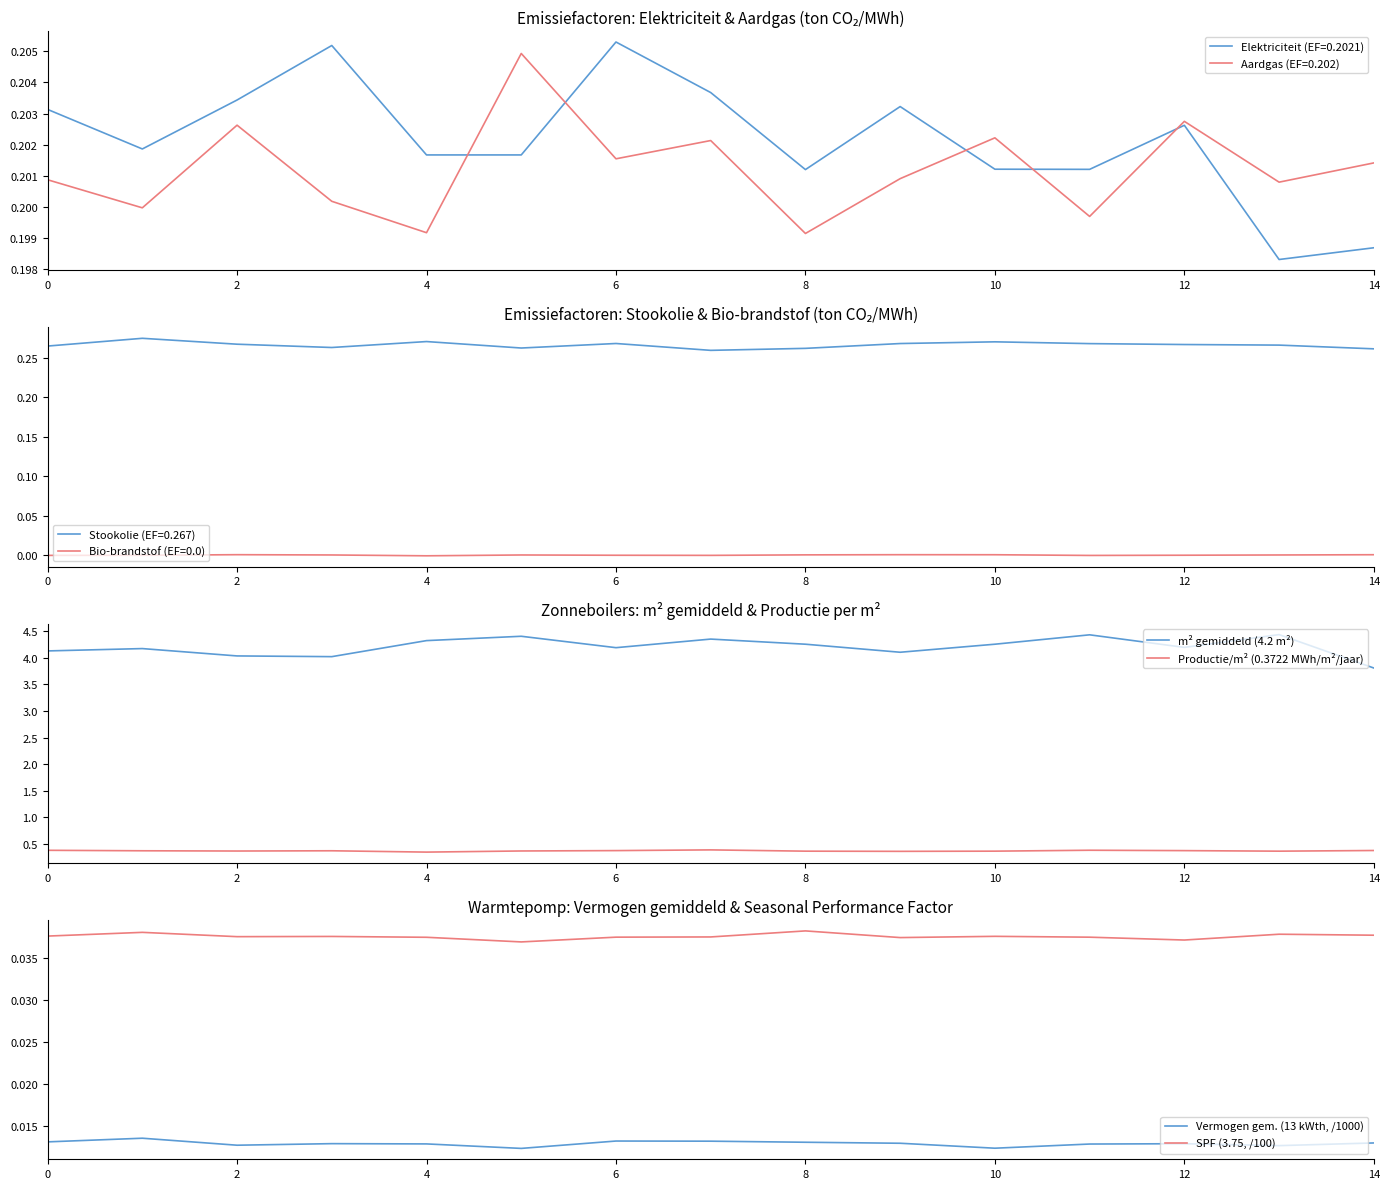

True or false: Productie/m² (0.3722 MWh/m²/jaar) and SPF (3.75, /100) cross at least once.

False